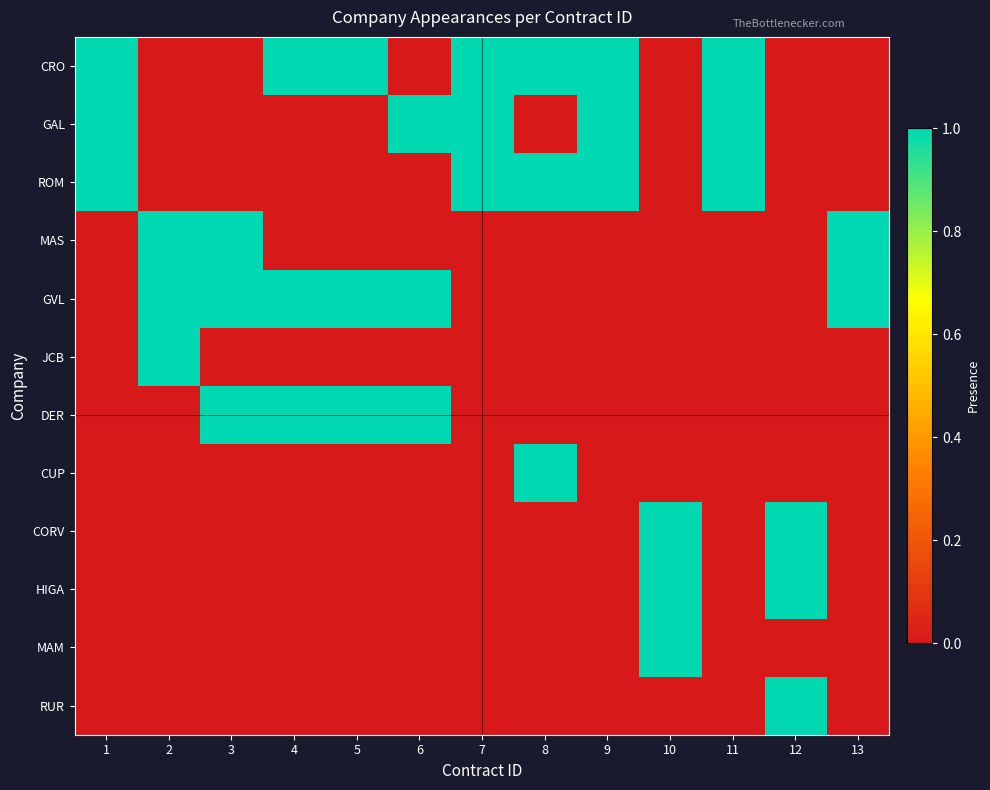

List the series in order of their peak value, lowest first.

CRO, GAL, ROM, MAS, GVL, JCB, DER, CUP, CORV, HIGA, MAM, RUR